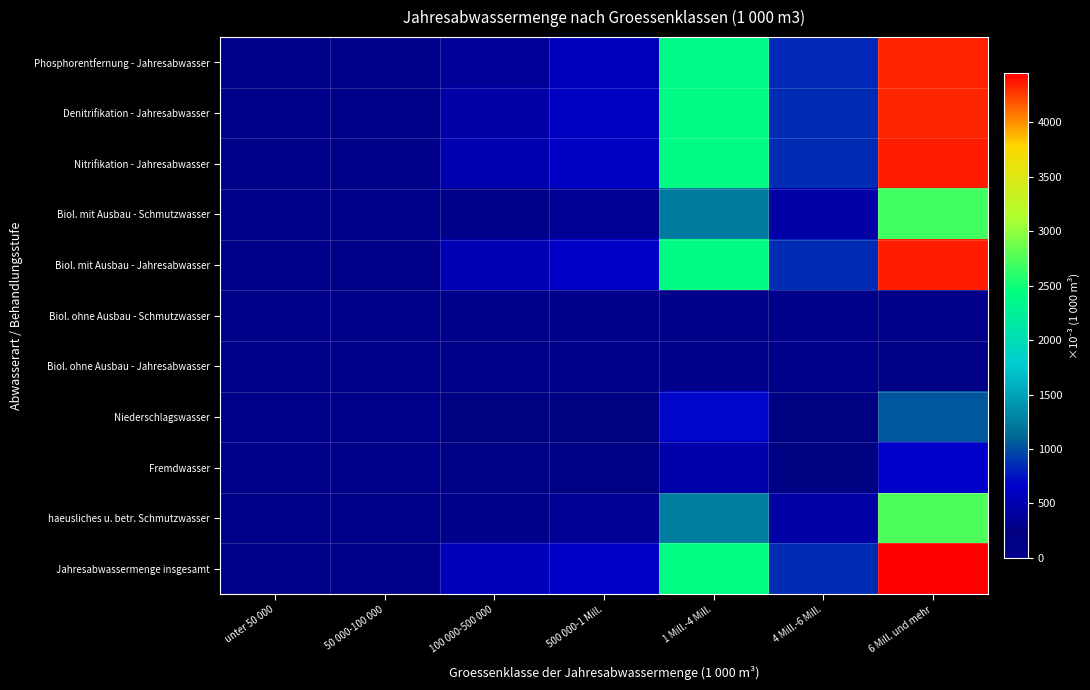

At which category does the chart reach its minimum across all series?

4 Mill.-6 Mill.